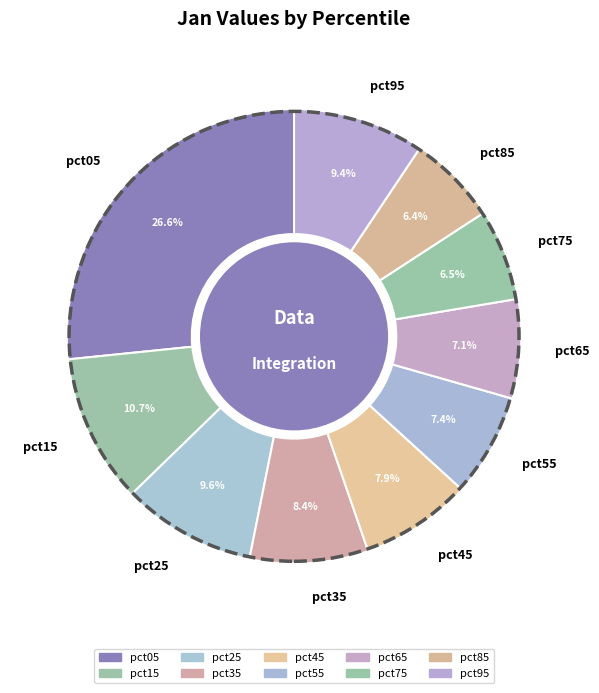

Does pct45 account for over 50% of the chart?

No